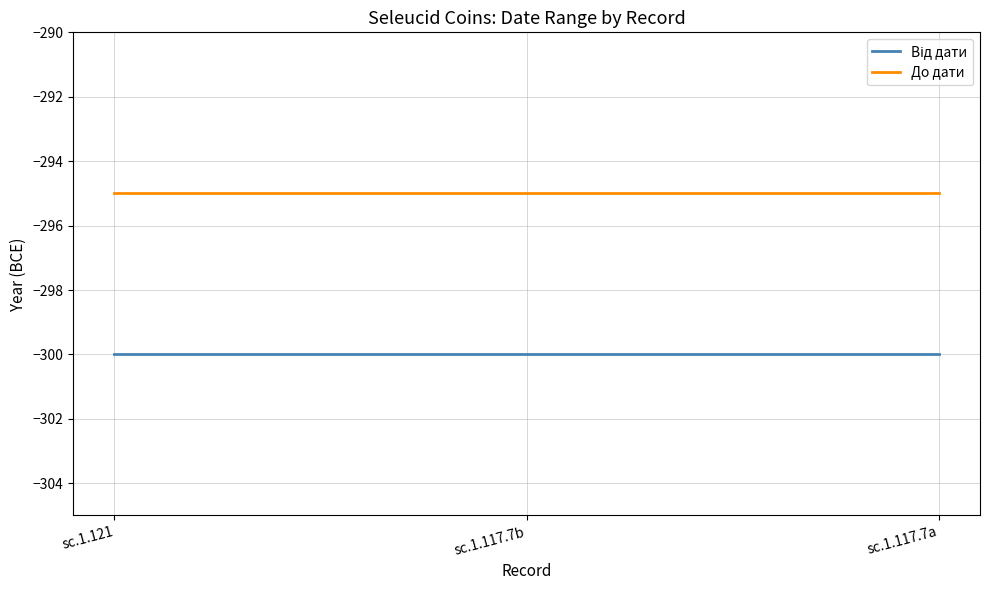

What position from the right is sc.1.121?

3